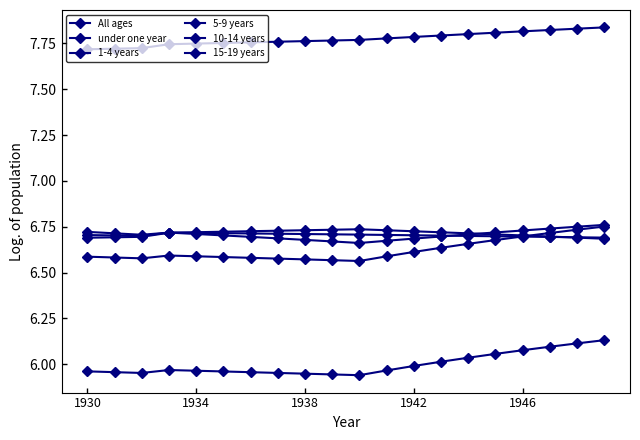

At how many categories does at least one series exceed 5?

20